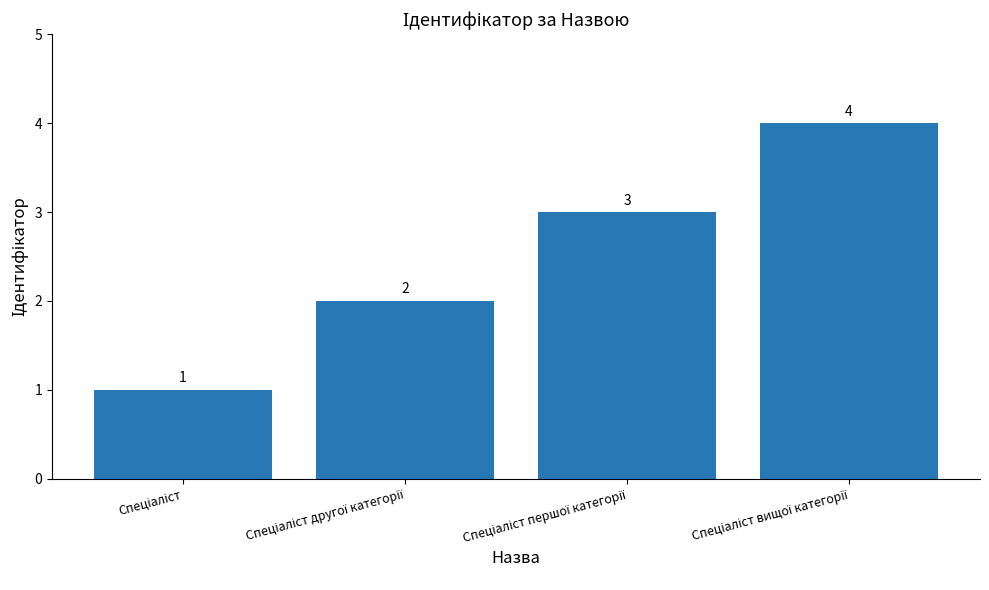

What is the difference between the maximum and minimum values?

3